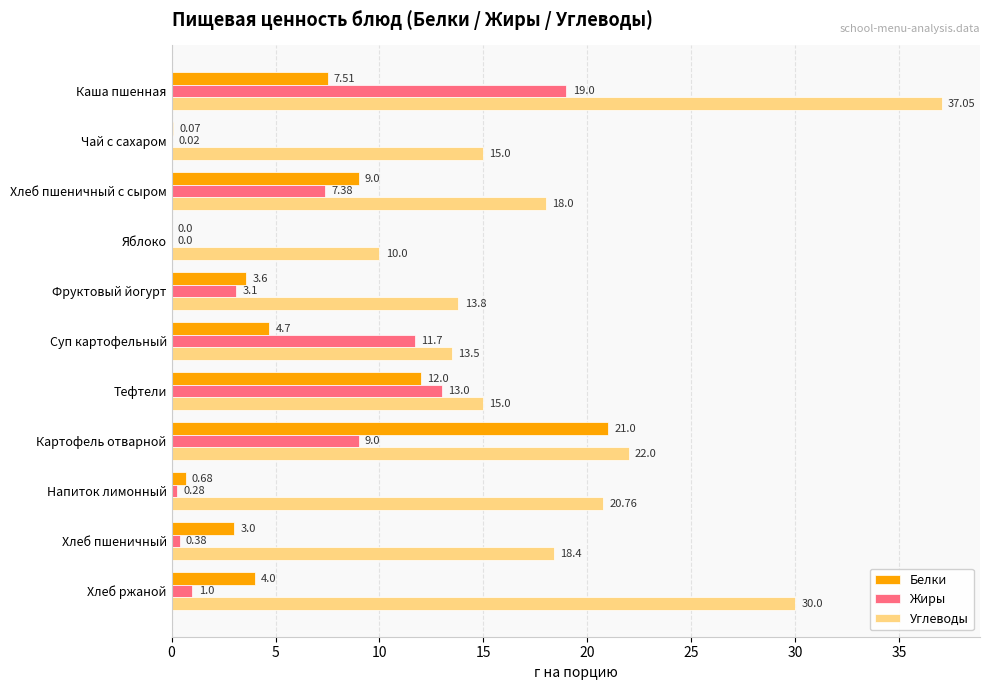

At which label is Углеводы closest to 23?

Картофель отварной